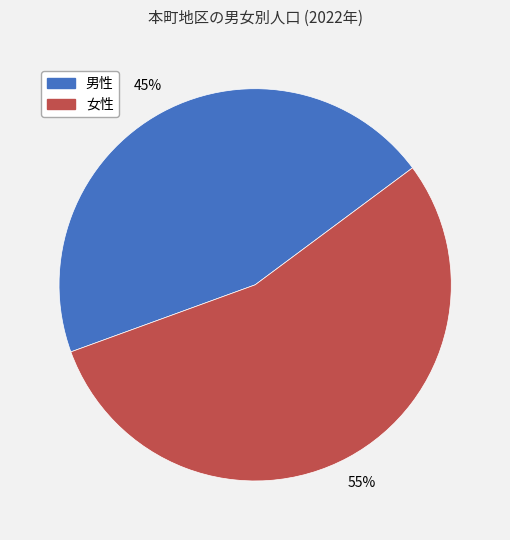

Is the sum of 男性 and 女性 greater than half?

Yes